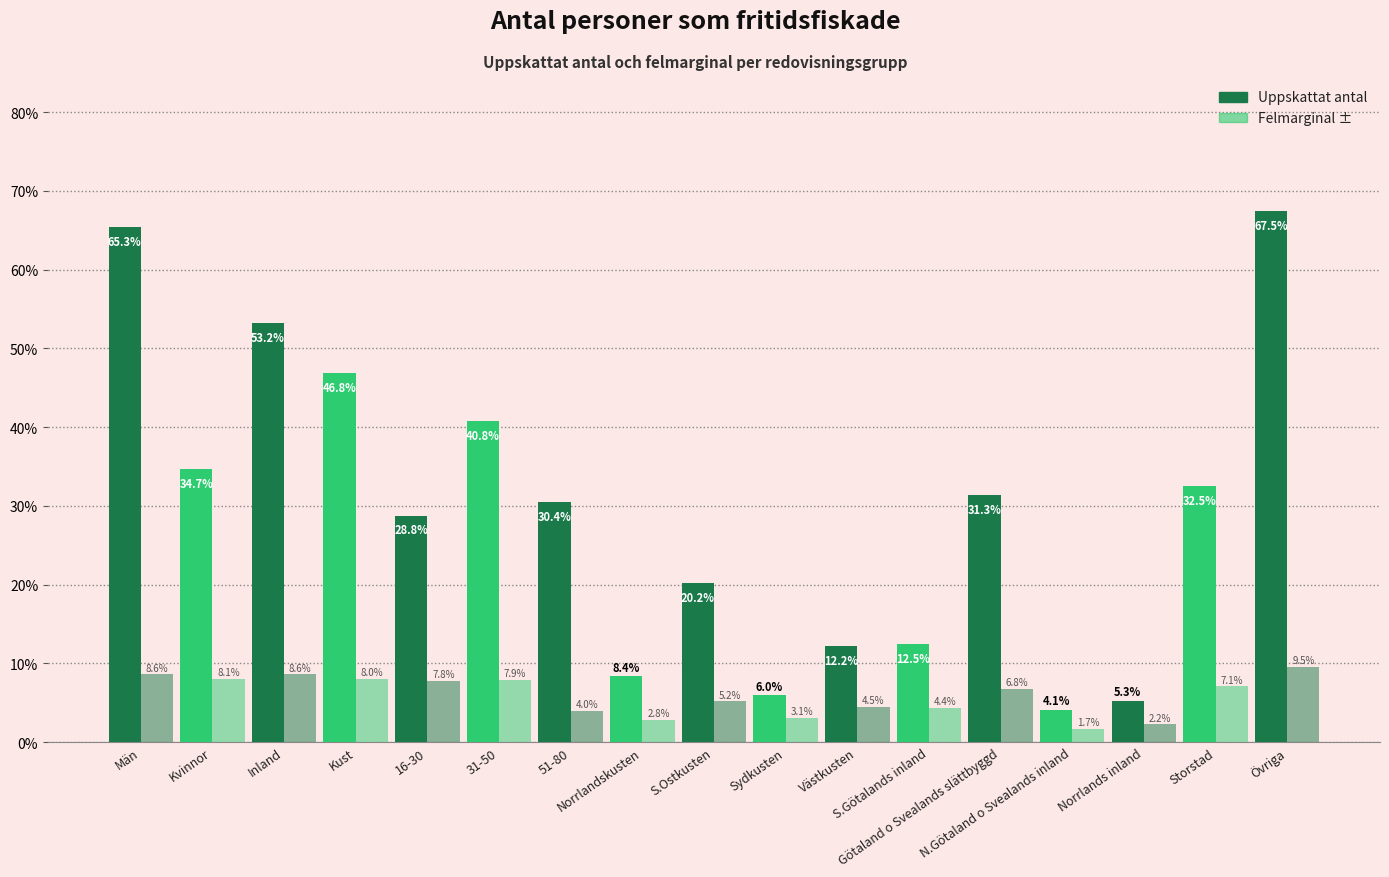

How many bars are there in total?

34